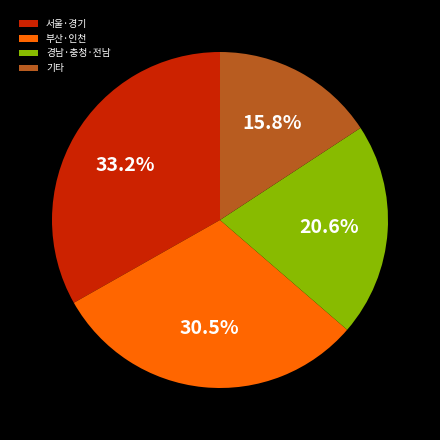

How much of the chart is everything except 부산·인천?

69.5%